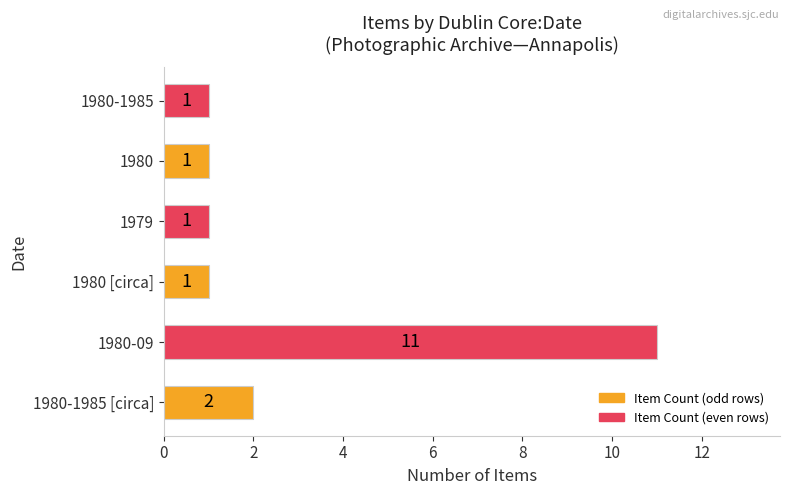

Is it true that the value at 1980 is 2?

False